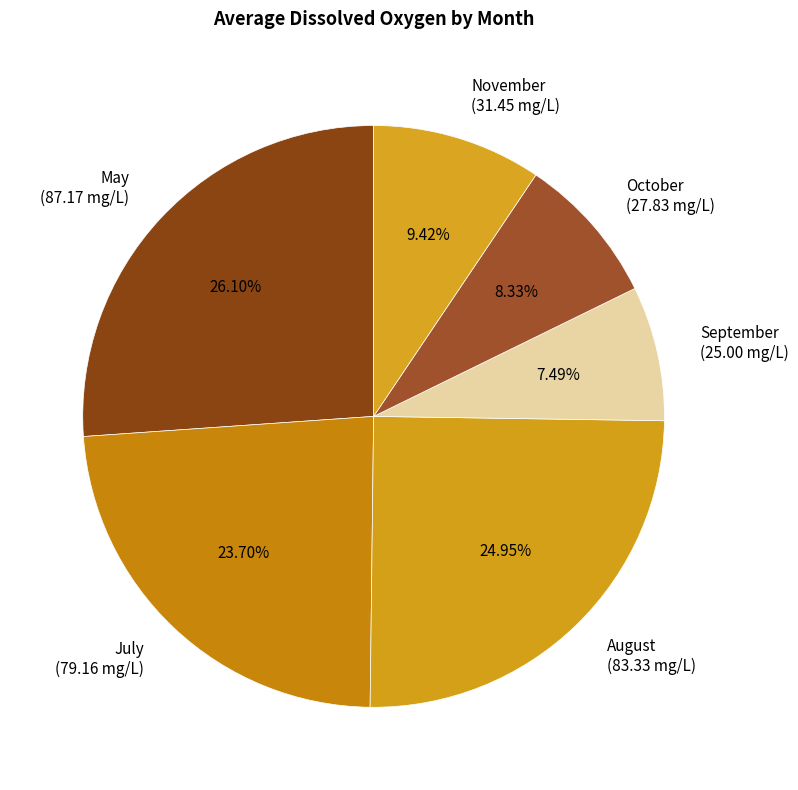

Count the number of slices in the pie.

6